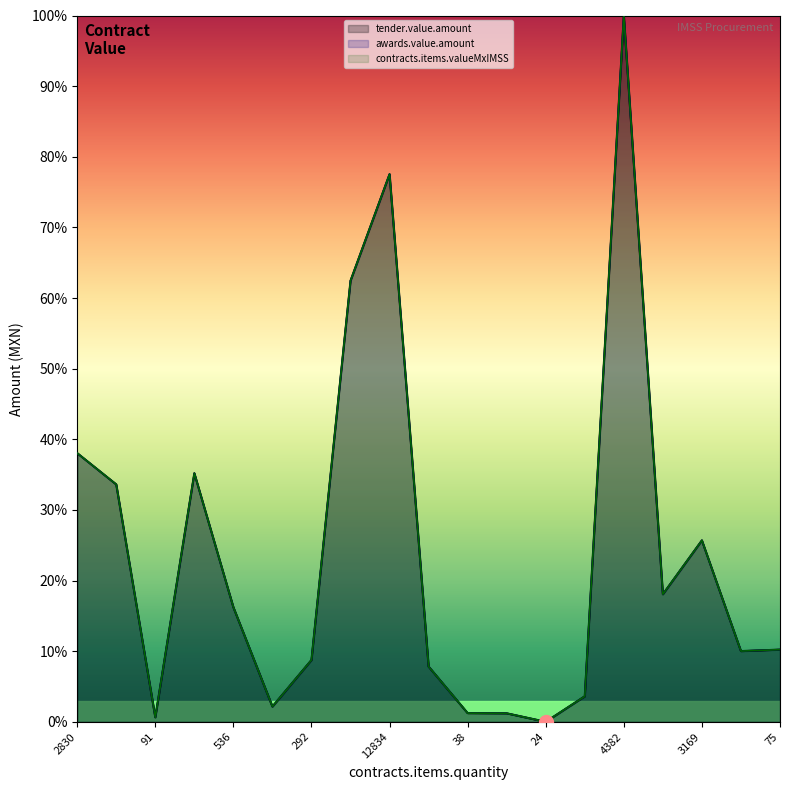

What is the difference between the second highest and minimum values in the tender.value.amount series?

77.5